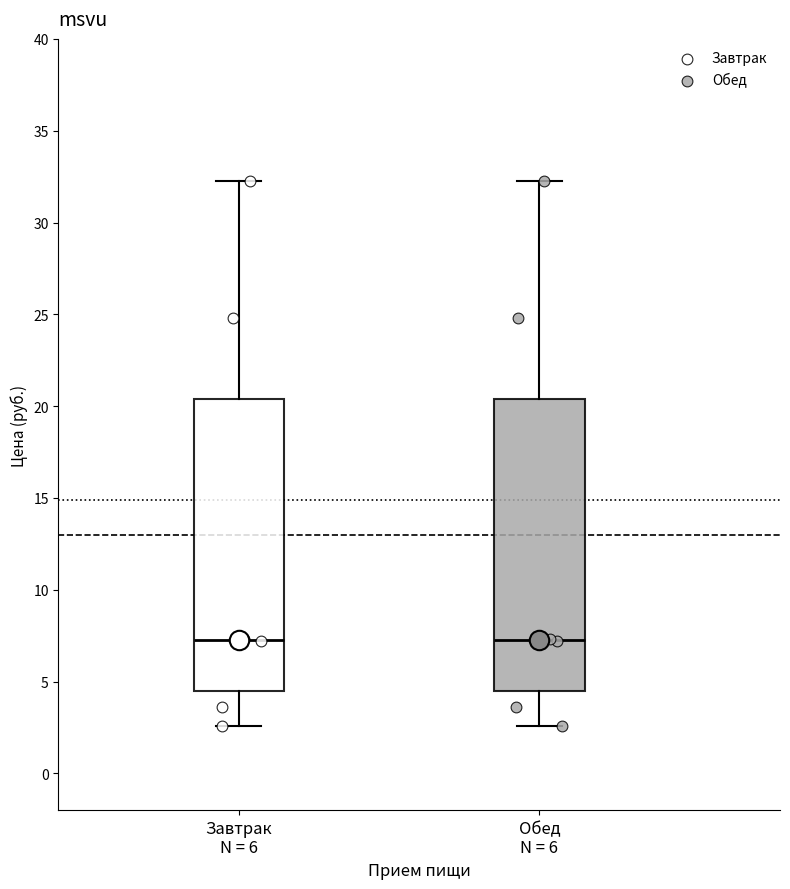

Where does the median line of the box for Обед N = 6 sit on the y-axis? The values are not printed on the chart, so give them approximately, as read against the axis.

7.5